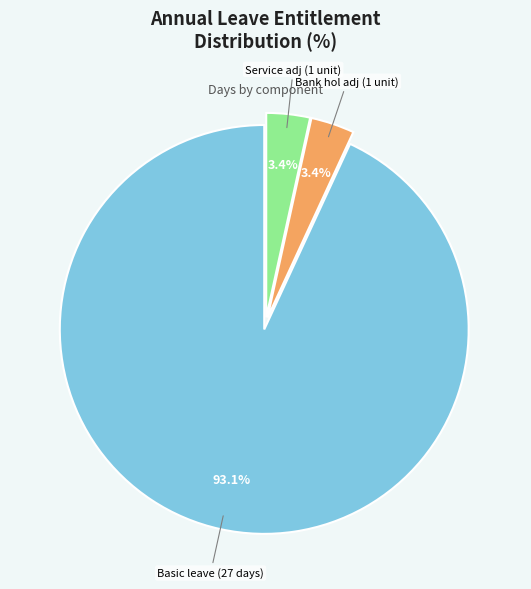

Is there any slice that represents more than half of the pie?

Yes